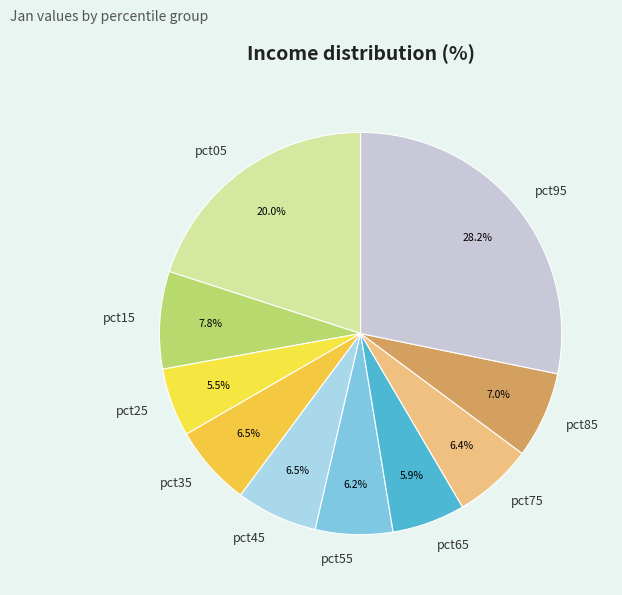

How many segments does this pie chart have?

10